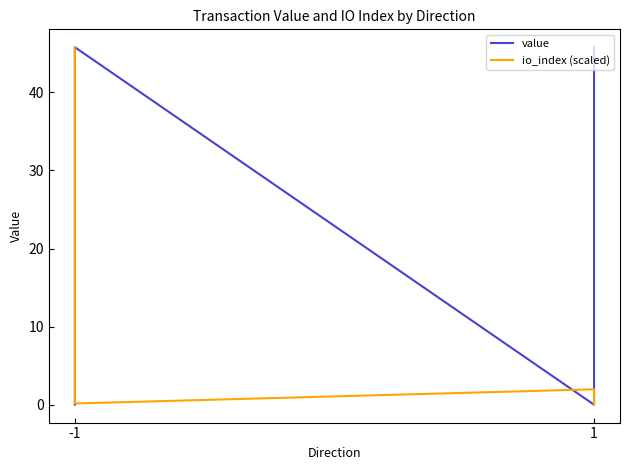

True or false: value has more than 2 interior local peaks.

False